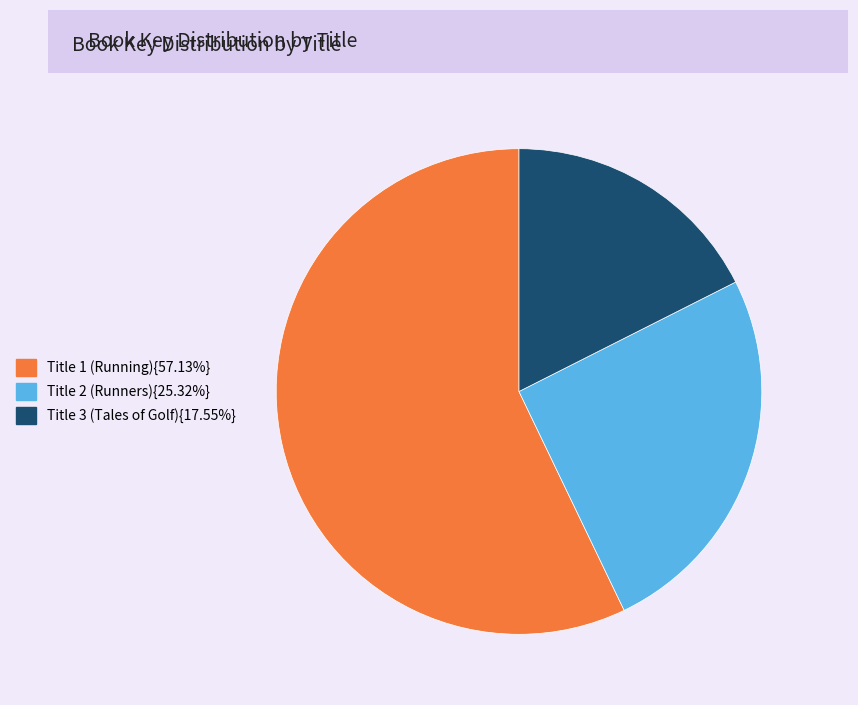

Do Title 2 (Runners){25.32%} and Title 1 (Running){57.13%} together represent more than half of the pie?

Yes